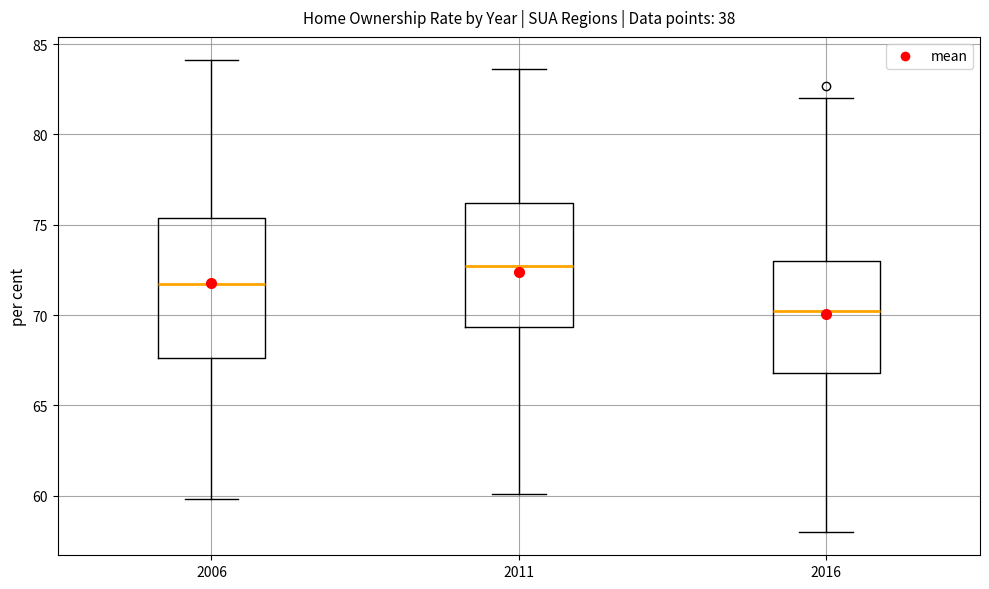

Reading left to right, transcribe this box plot: for each box, give where its median line is, the range the box spans, and where its two whiskers end, as read against the y-axis. The values are not printed on the chart, so give them approximately, as read against the axis.

2006: median 71.5, box 67.5 to 75.5, whiskers 60.0 to 84.0
2011: median 72.5, box 69.5 to 76.0, whiskers 60.0 to 83.5
2016: median 70.5, box 67.0 to 73.0, whiskers 58.0 to 82.0